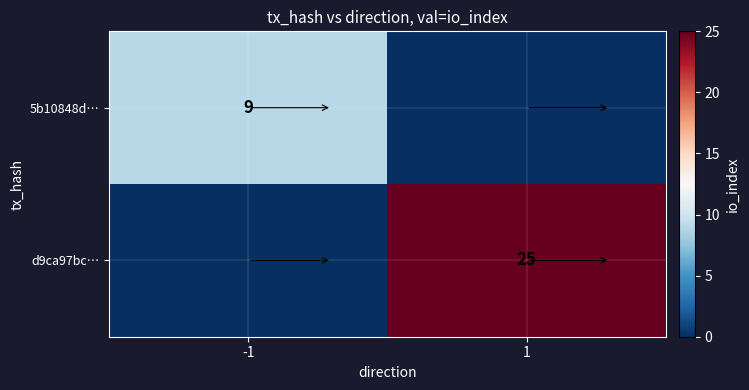

Which category has the lowest value across all series?

1